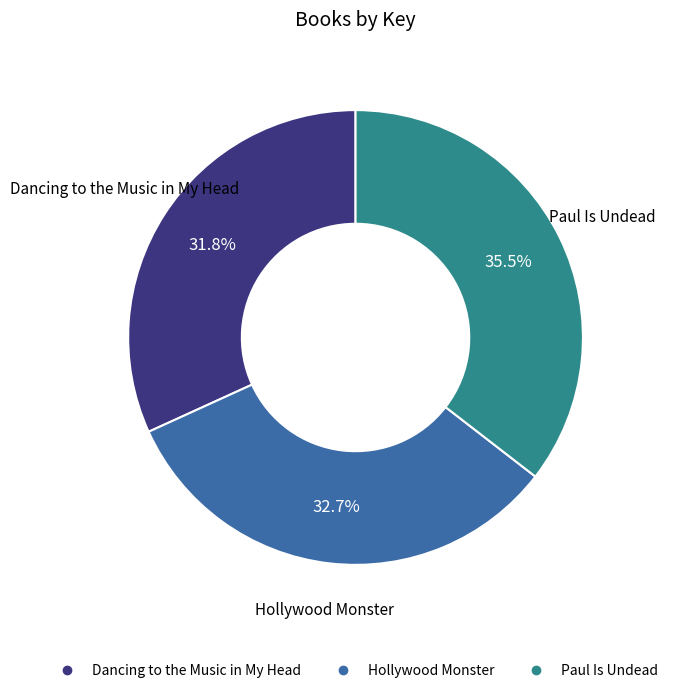

Is the sum of Paul Is Undead and Hollywood Monster greater than half?

Yes